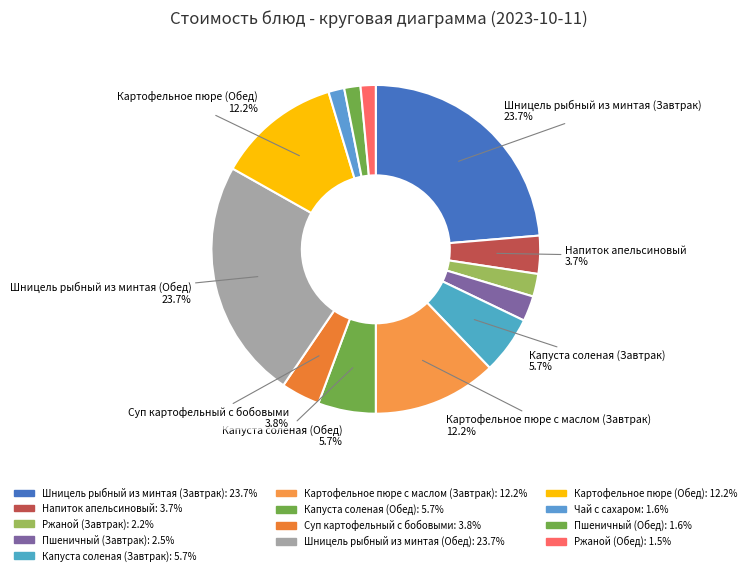

How many segments does this pie chart have?

13